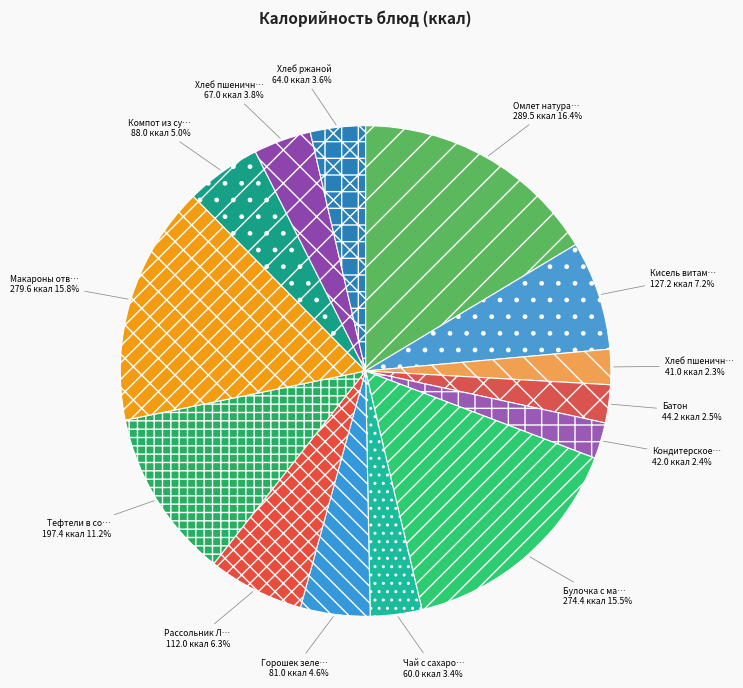

How many slices are in this pie chart?

14